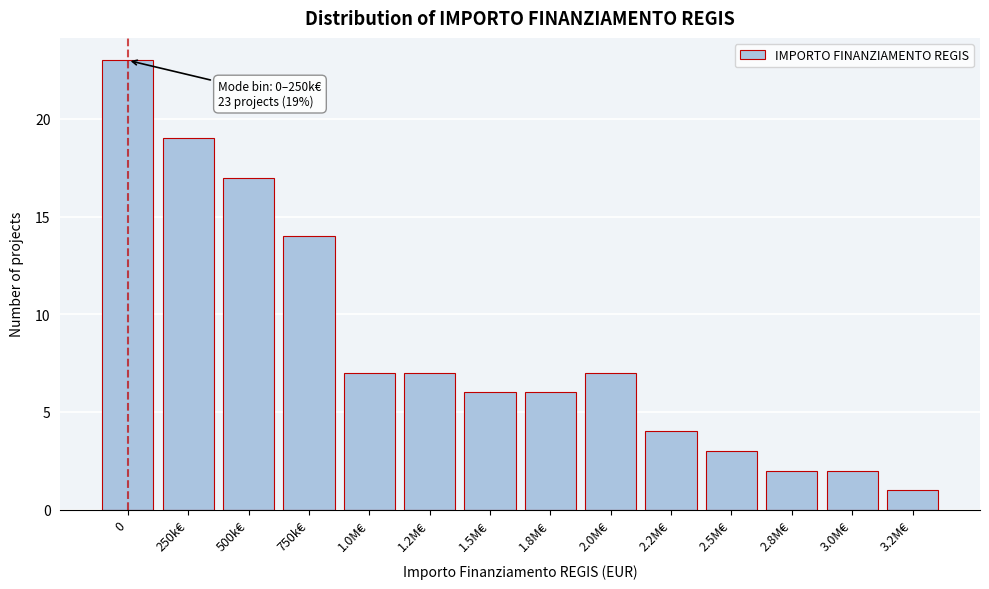

Reading left to right, what are all the values shown in this chart?

0=23	250k€=19	500k€=17	750k€=14	1.0M€=7	1.2M€=7	1.5M€=6	1.8M€=6	2.0M€=7	2.2M€=4	2.5M€=3	2.8M€=2	3.0M€=2	3.2M€=1